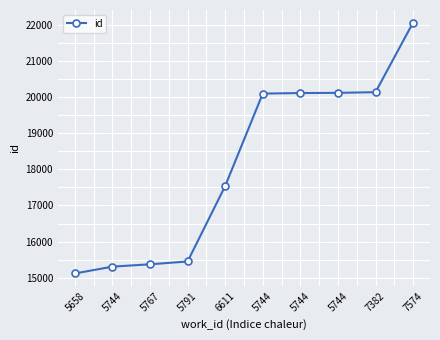

What is the label of the 3rd point from the right?

5744